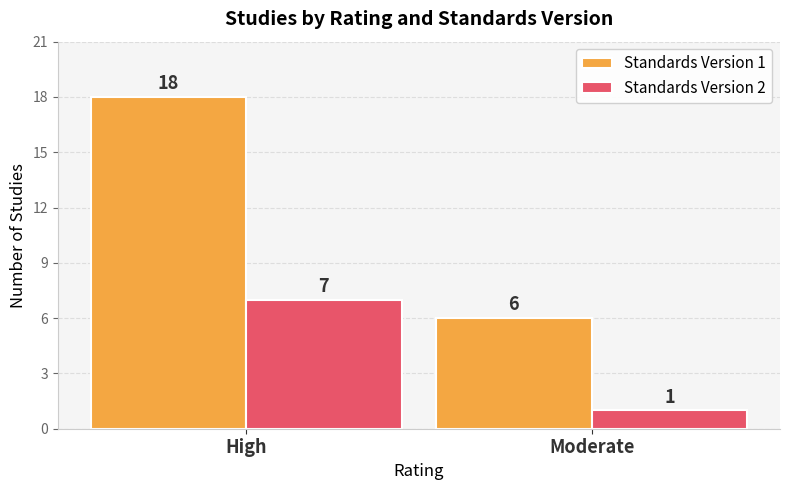

Rank the series by their maximum value, from highest to lowest.

Standards Version 1, Standards Version 2